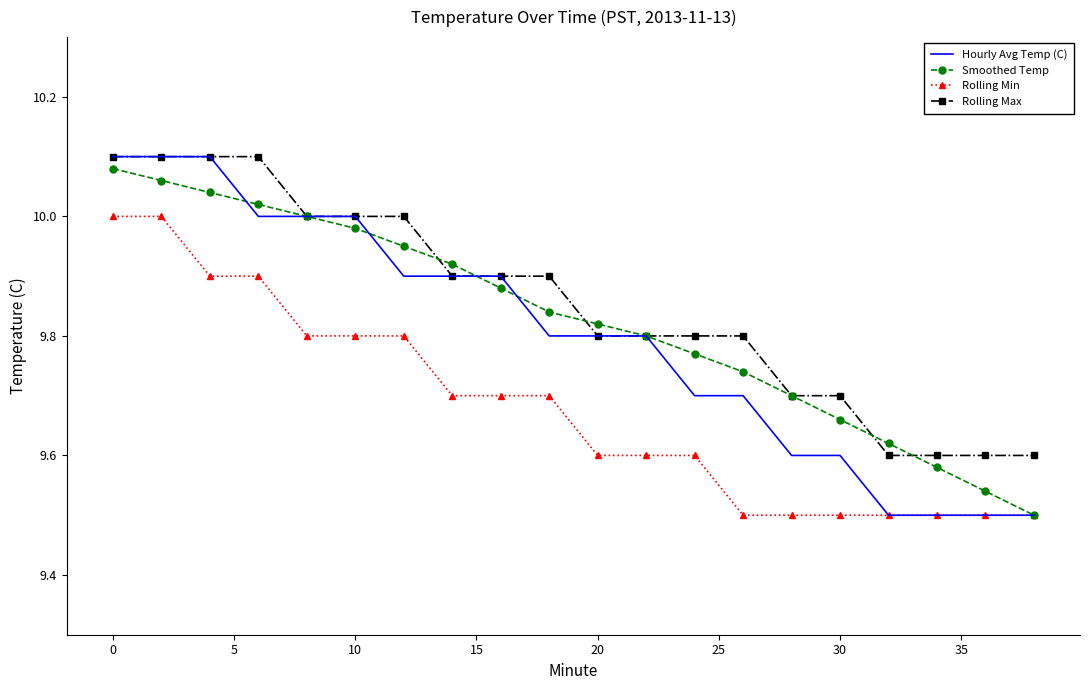

Which series has the largest range (max minus min)?

Hourly Avg Temp (C)